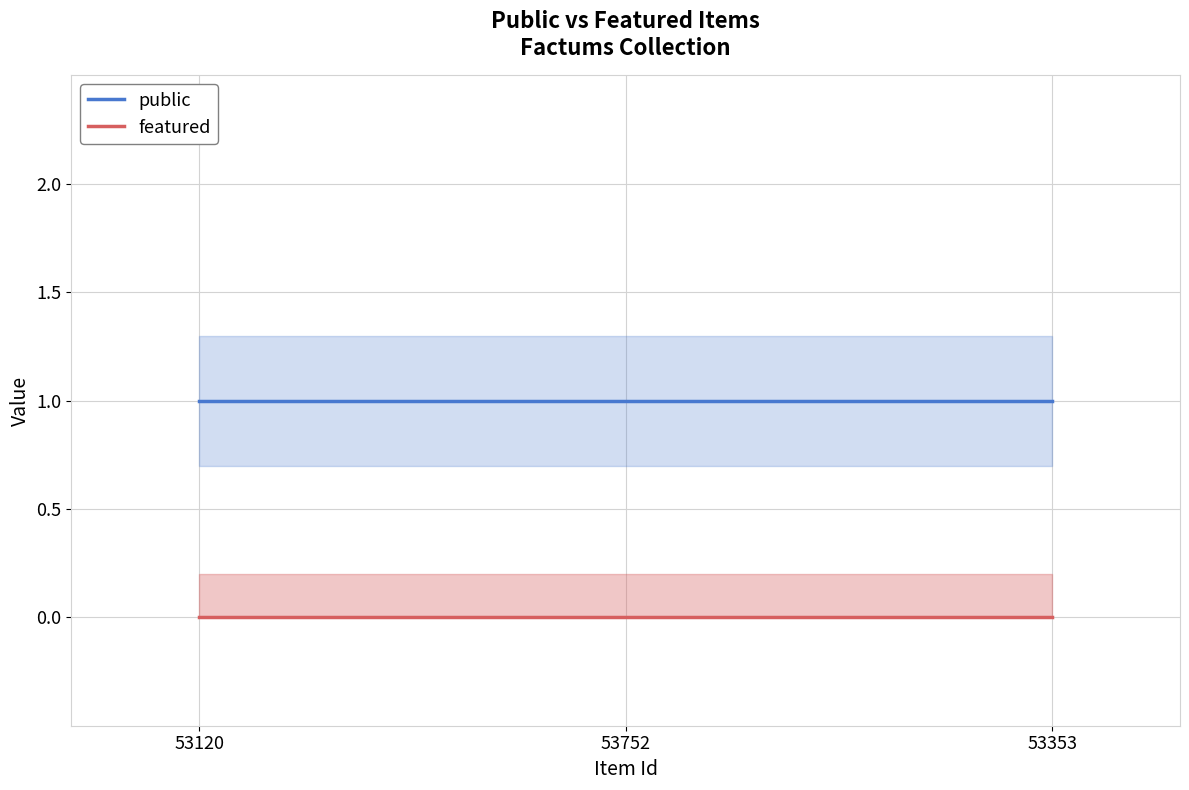

Does the chart display data point markers on the line(s)?

No